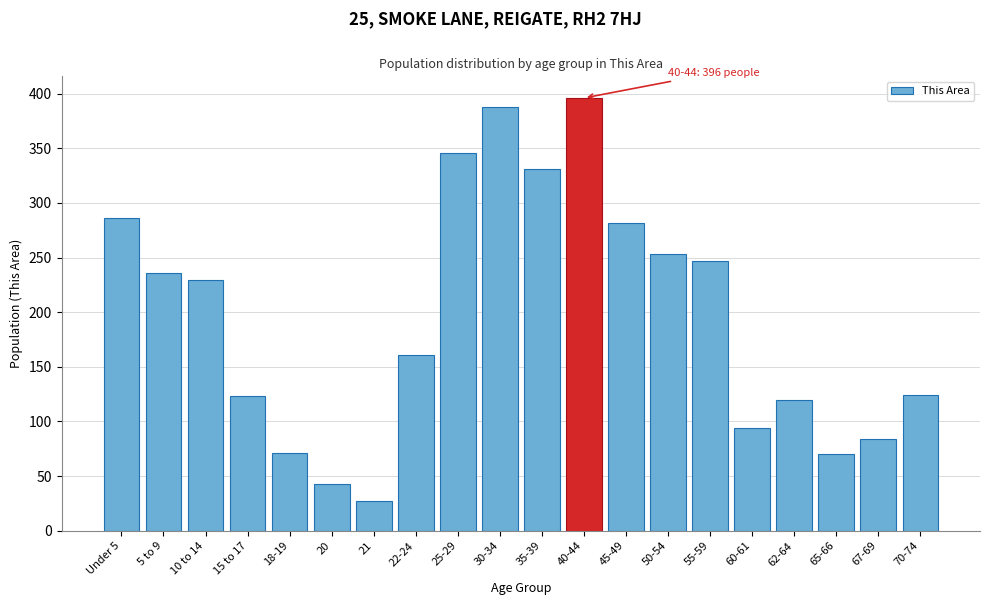

What is the difference between the second highest and second lowest values?

345